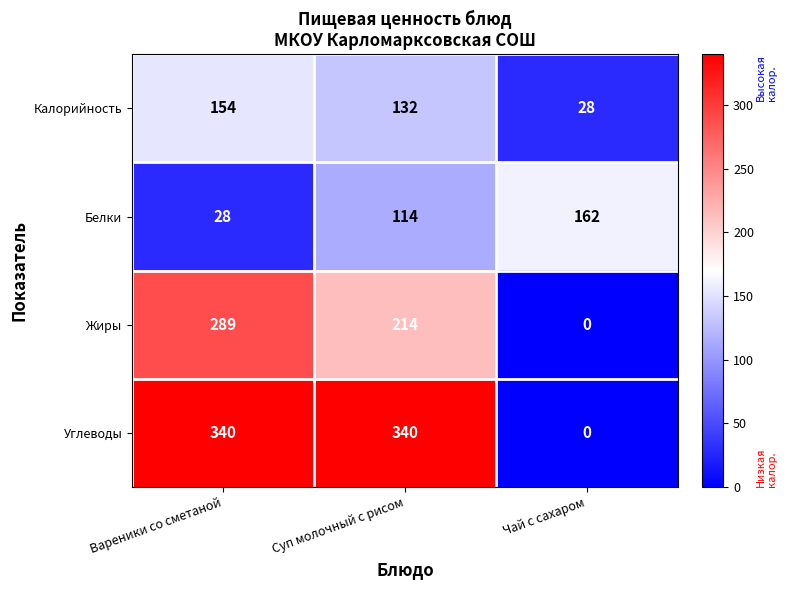

What is the total value across all series at Чай с сахаром?

190